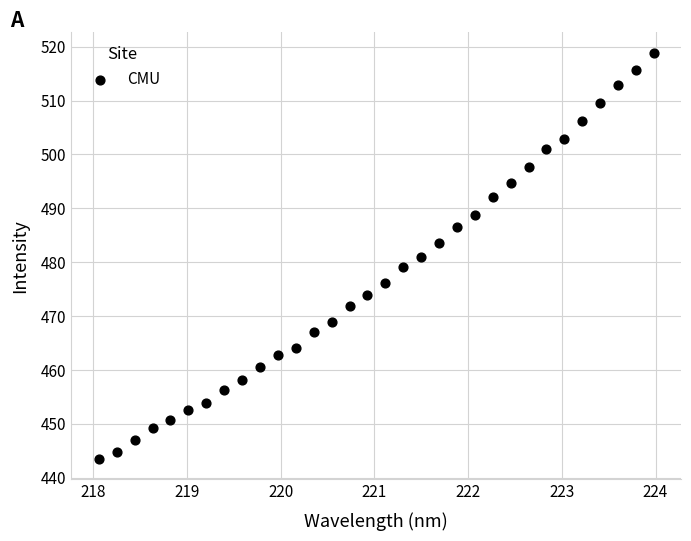

What is the range of X values (max minus min)?

5.9